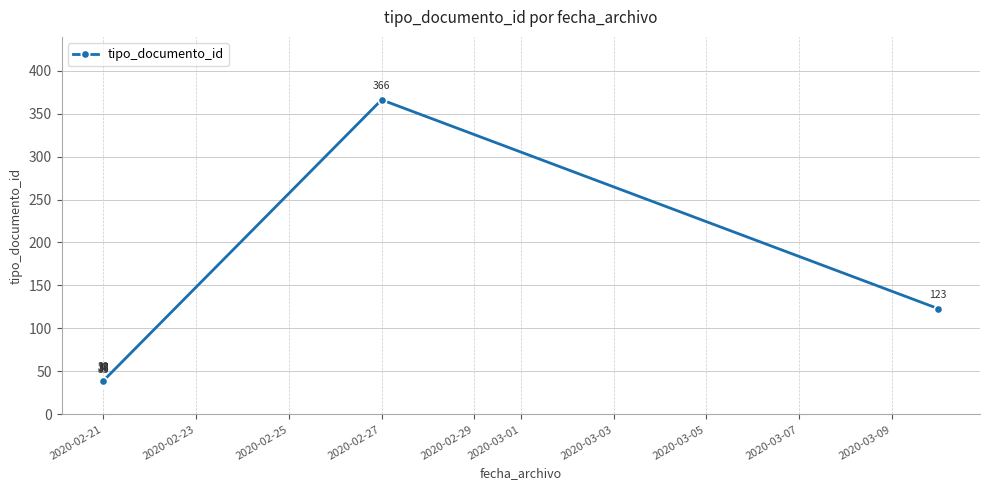

How many points are higher than both their immediate neighbors (excluding endpoints)?

1